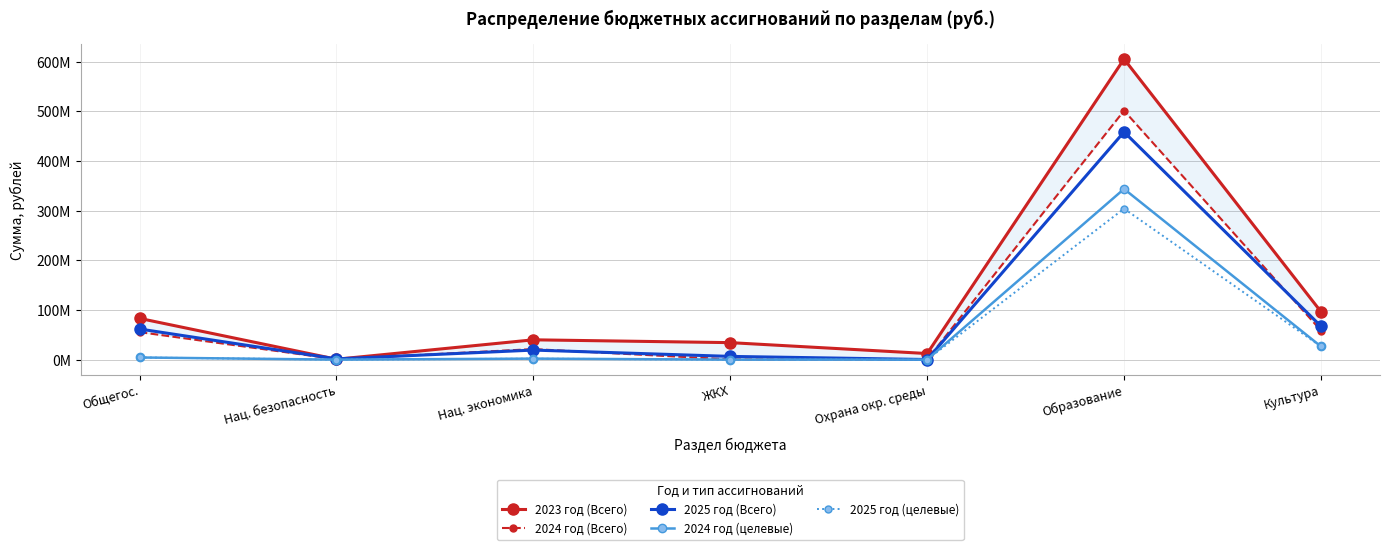

What is the difference between the maximum and minimum values in the 2025 год (Всего) series?

458366242.0